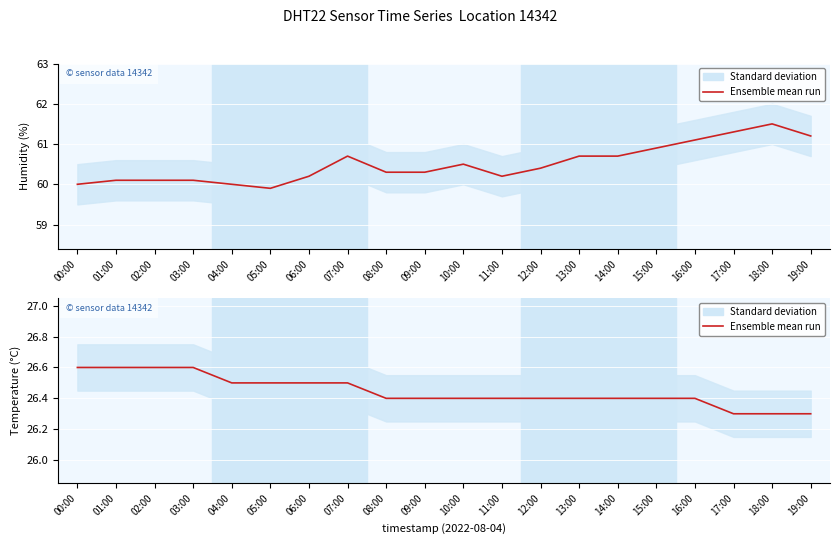

The chart shows a value of 38.2 at 06:00. True or false?

False